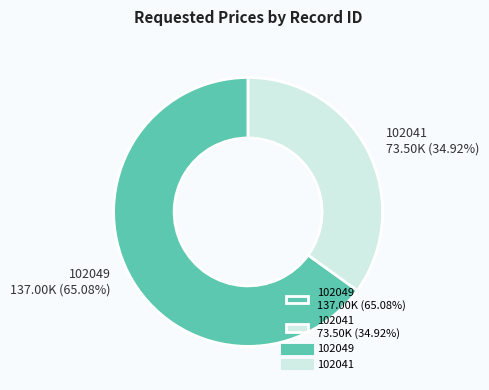

The 102041 slice represents 43% of the pie. True or false?

False